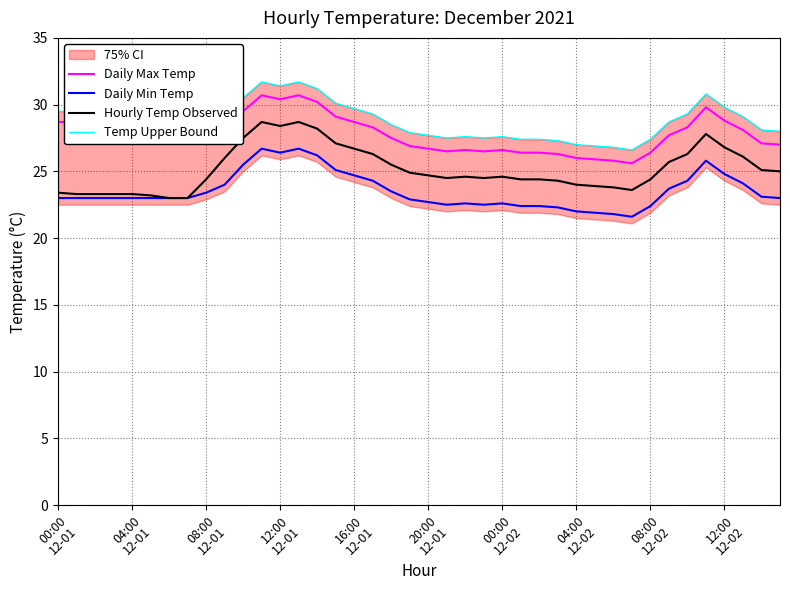

True or false: Daily Max Temp and Hourly Temp Observed cross at least once.

False